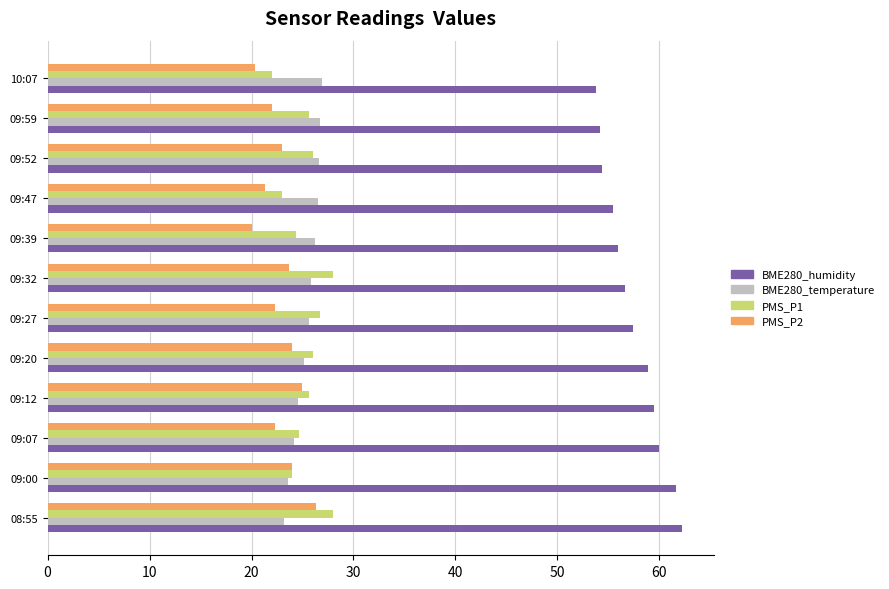

Which series has the largest total across all categories?

BME280_humidity